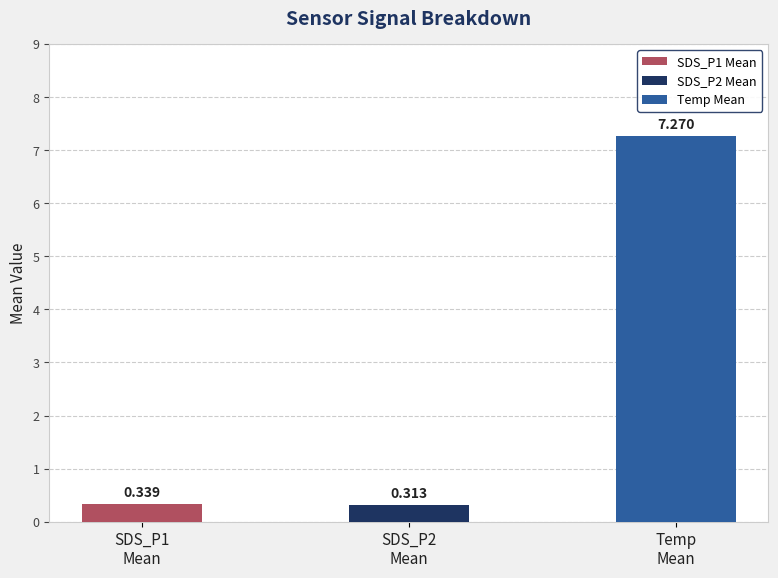

Between 13 and 4, which is larger?

13